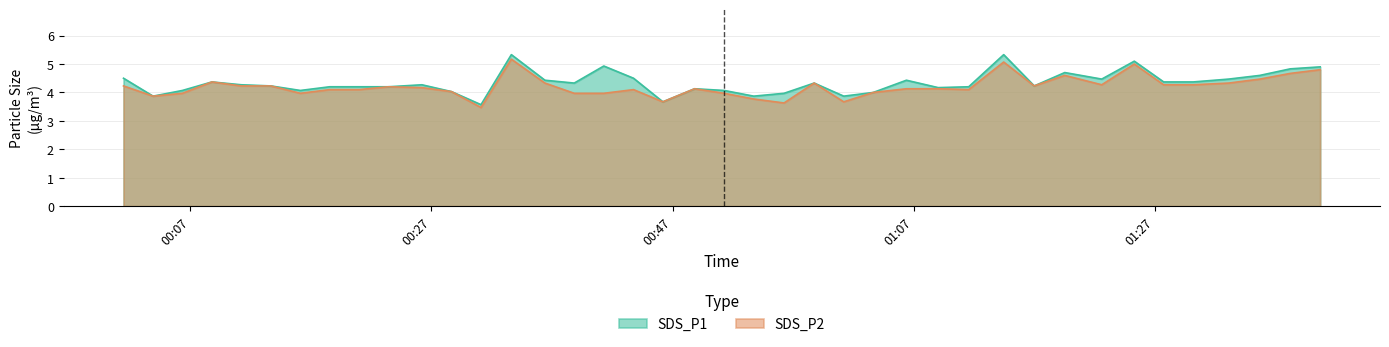

What is the label of the 35th point from the right?

2022/08/03 00:13:41